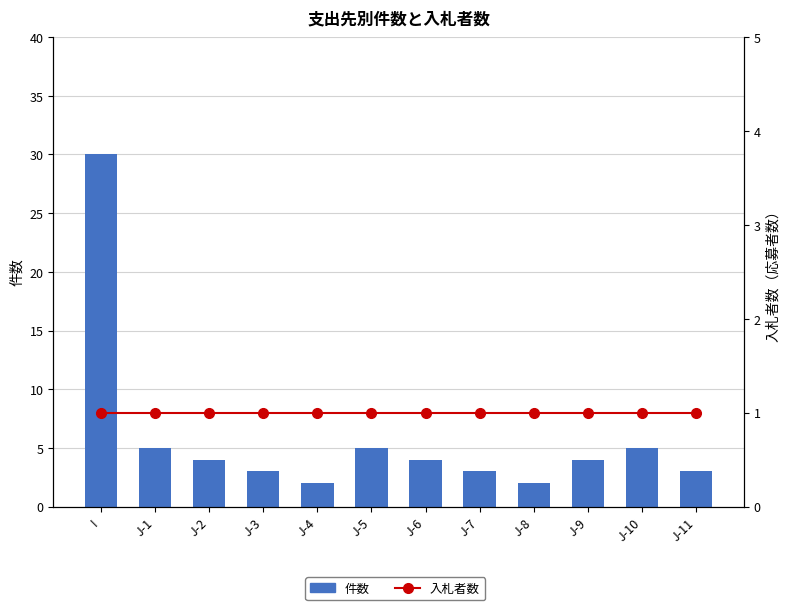

What is the difference between the highest and lowest values at J-11?

2